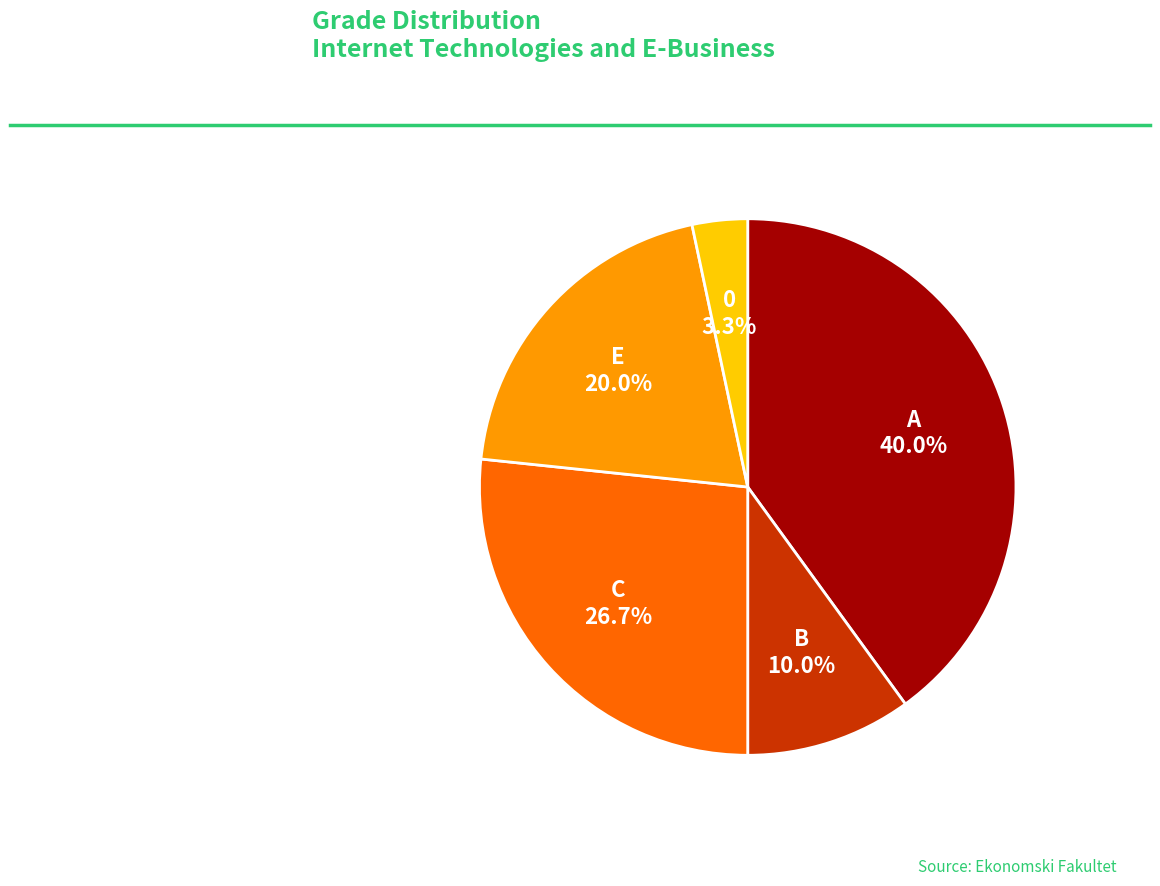

What percentage is the E slice, to the nearest percent?

20%